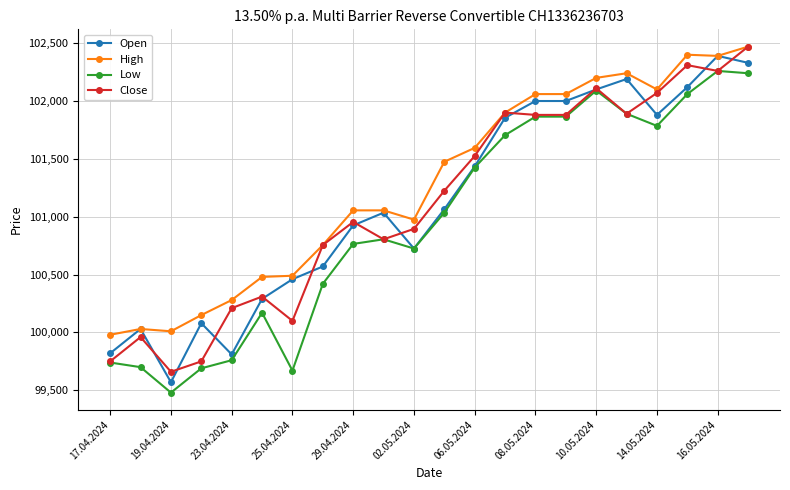

What is the value of the Low point at the 5th from the left?

99760